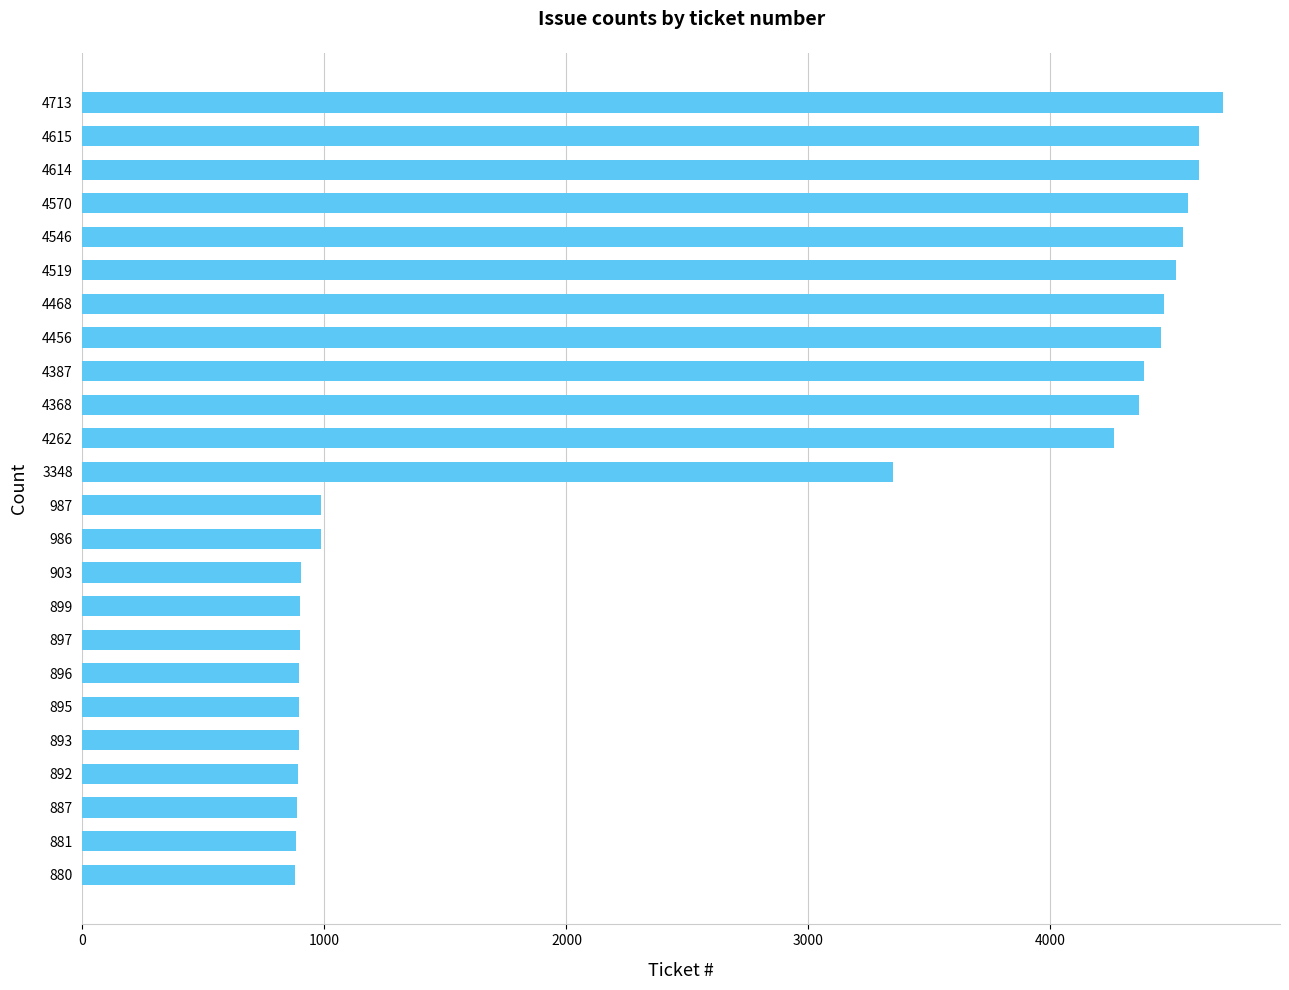

Approximately how many times larger is the value at 4456 compared to 4519?

1.0